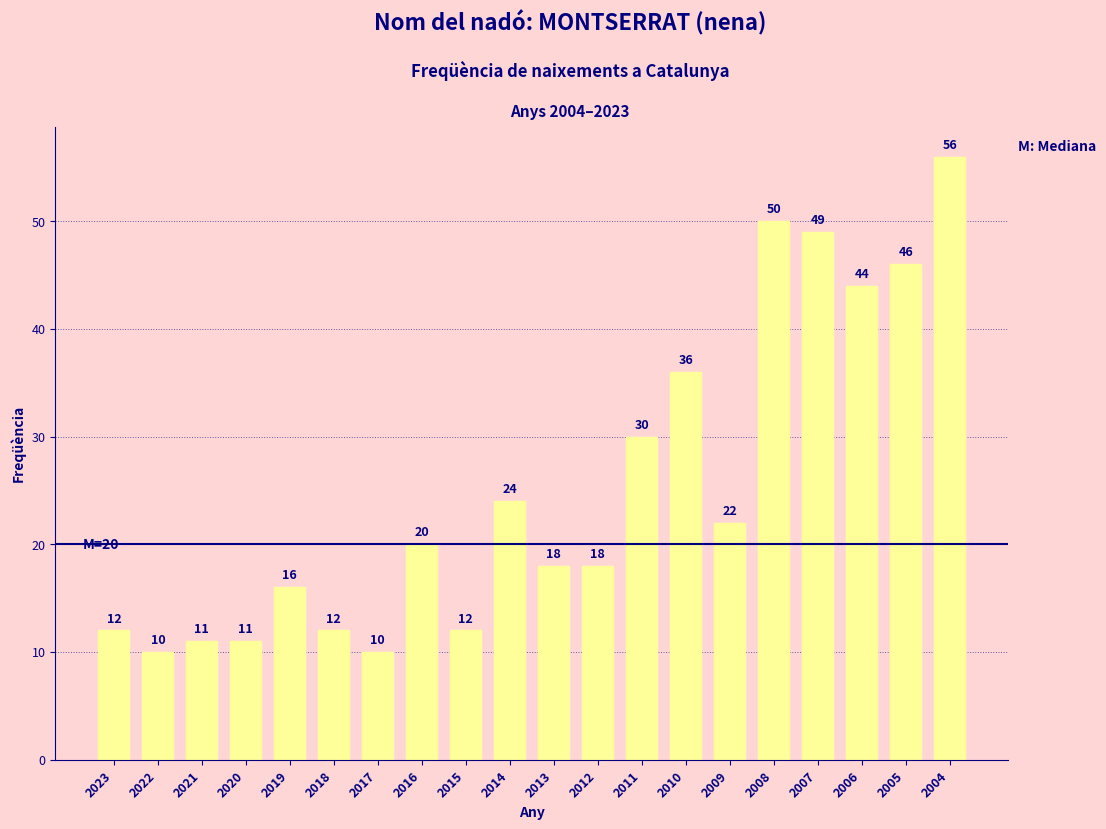

What is the smallest value displayed?

10